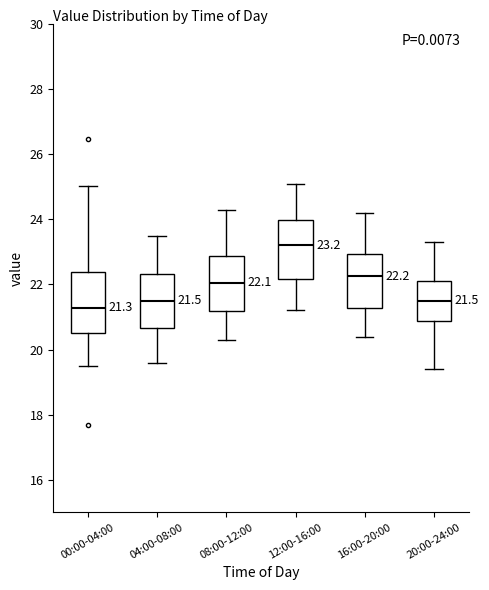

Which box has the lowest median line?

00:00-04:00